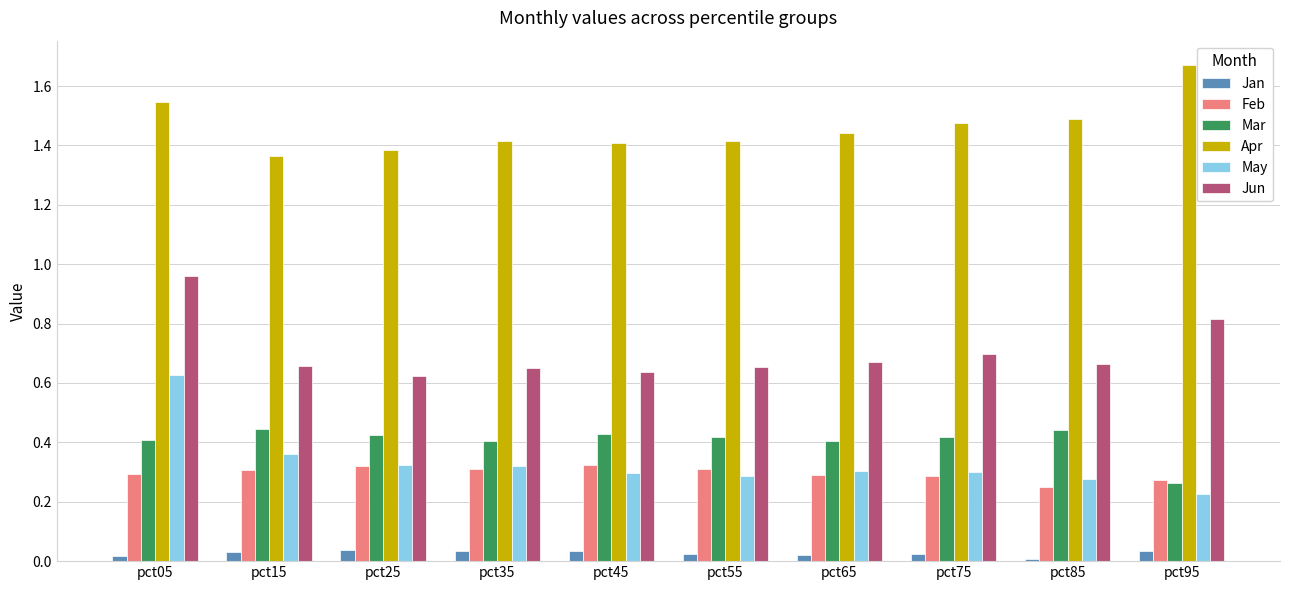

What are all the series names shown in the legend?

Jan, Feb, Mar, Apr, May, Jun